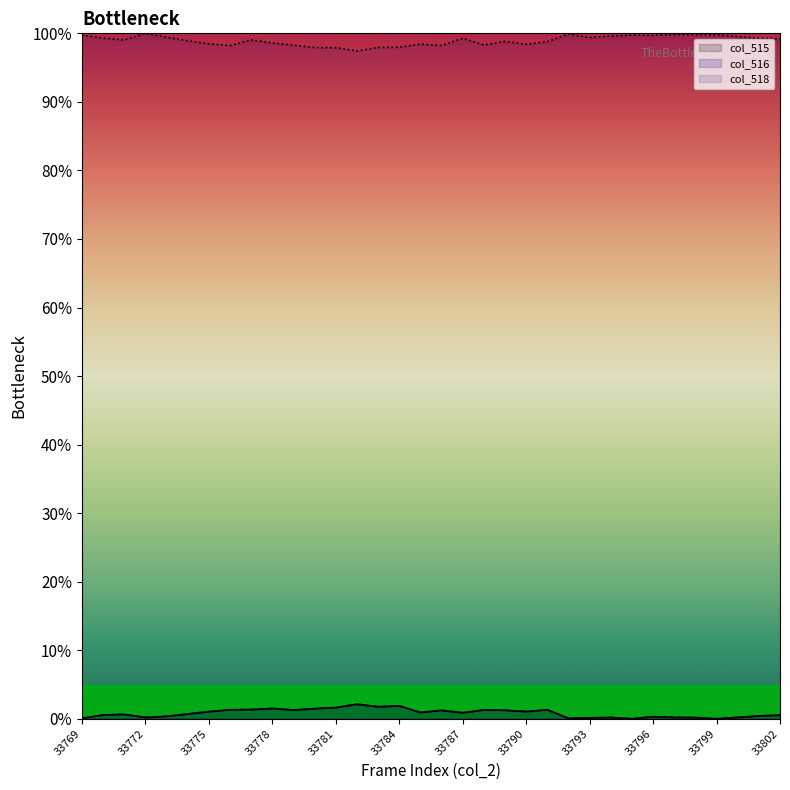

At which category does col_518 reach its first local peak?

33772